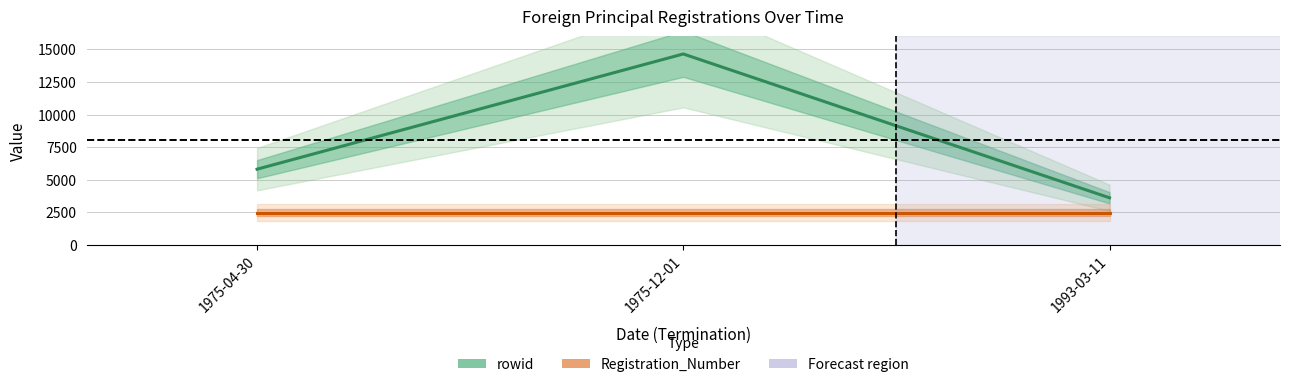

At which category does the chart reach its minimum across all series?

1975-04-30